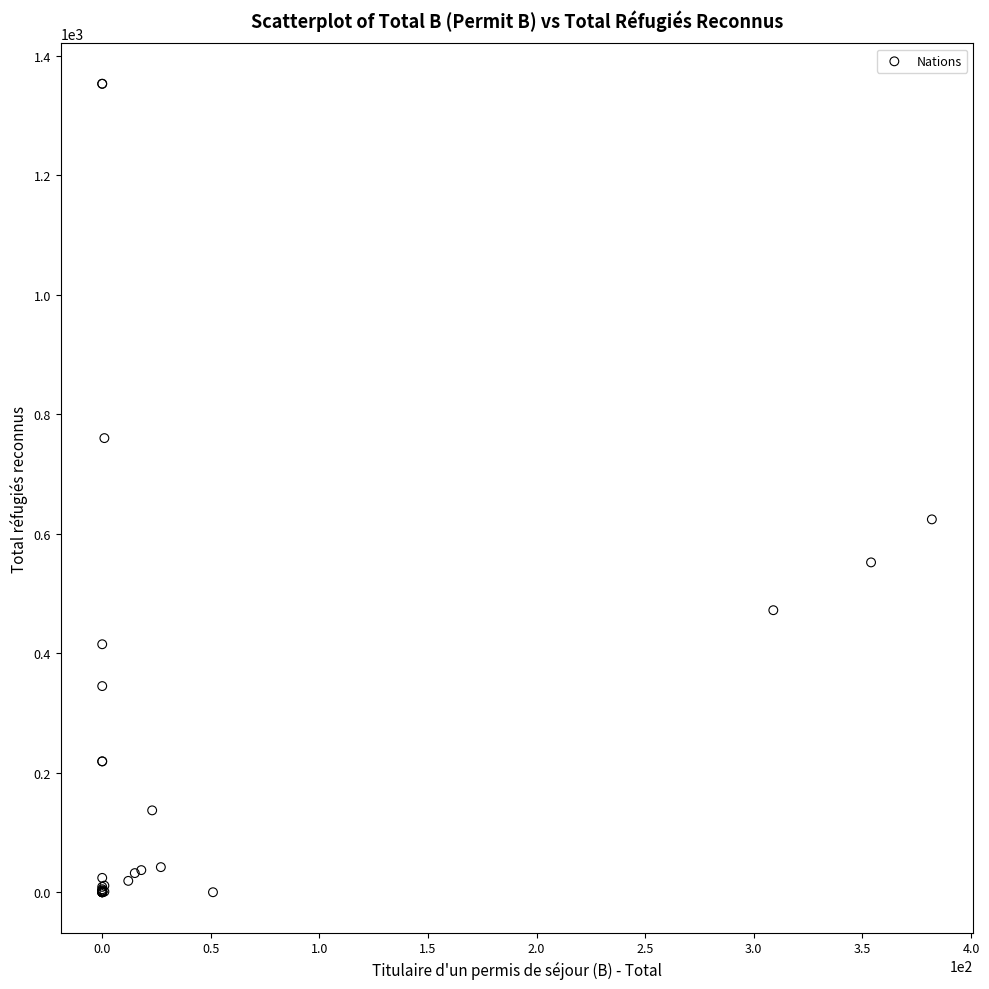

What Y value in the scatter plot is closest to 676?

624